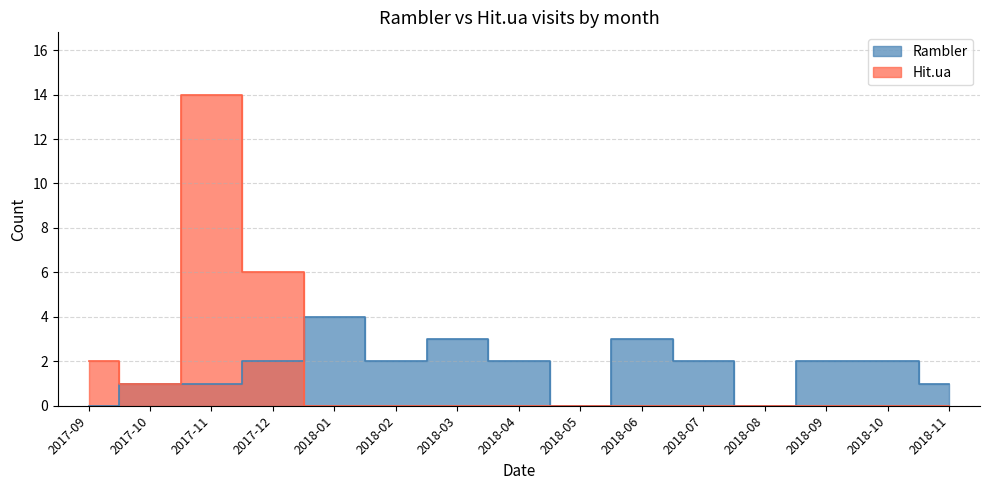

What is the average value of the Rambler series?

2